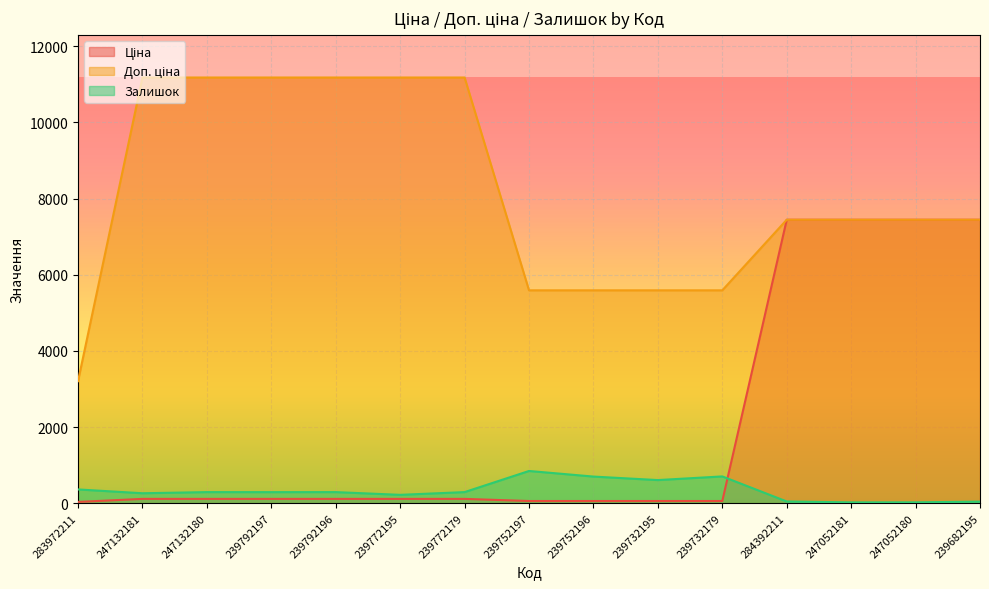

At 247132181, list the series in order from smallest to largest.

Ціна, Залишок, Доп. ціна